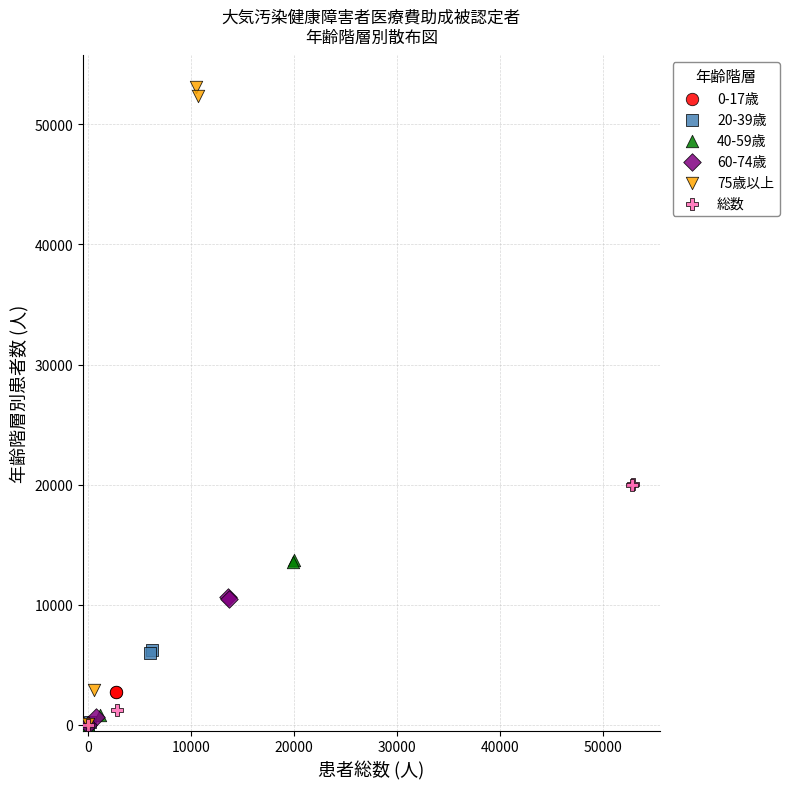

Which series reaches the maximum Y coordinate?

75歳以上